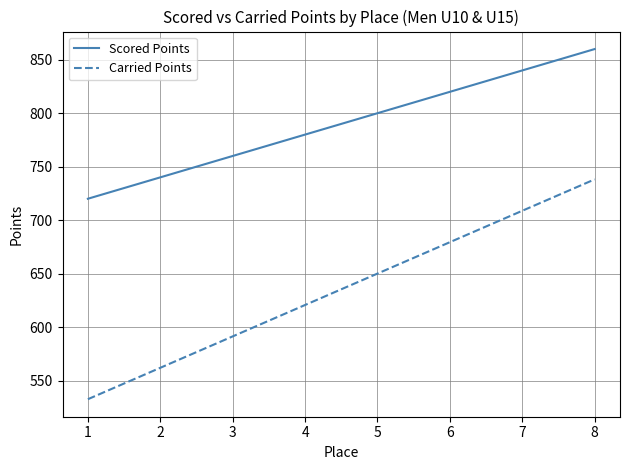

What is the minimum value shown in the chart?

532.5